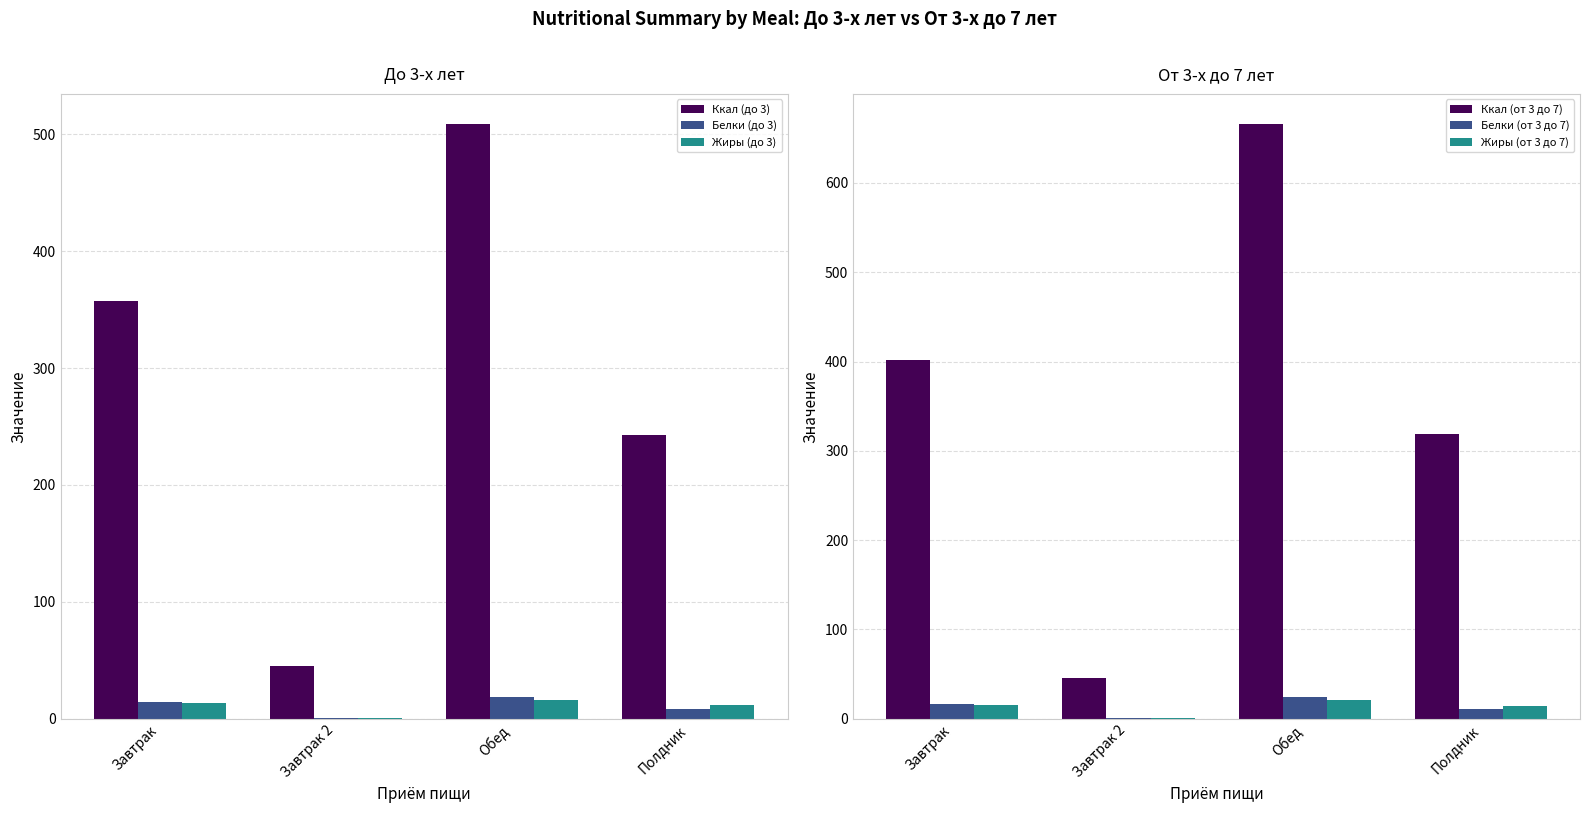

Rank the series by their maximum value, from highest to lowest.

Ккал (от 3 до 7), Ккал (до 3), Белки (от 3 до 7), Жиры (от 3 до 7), Белки (до 3), Жиры (до 3)